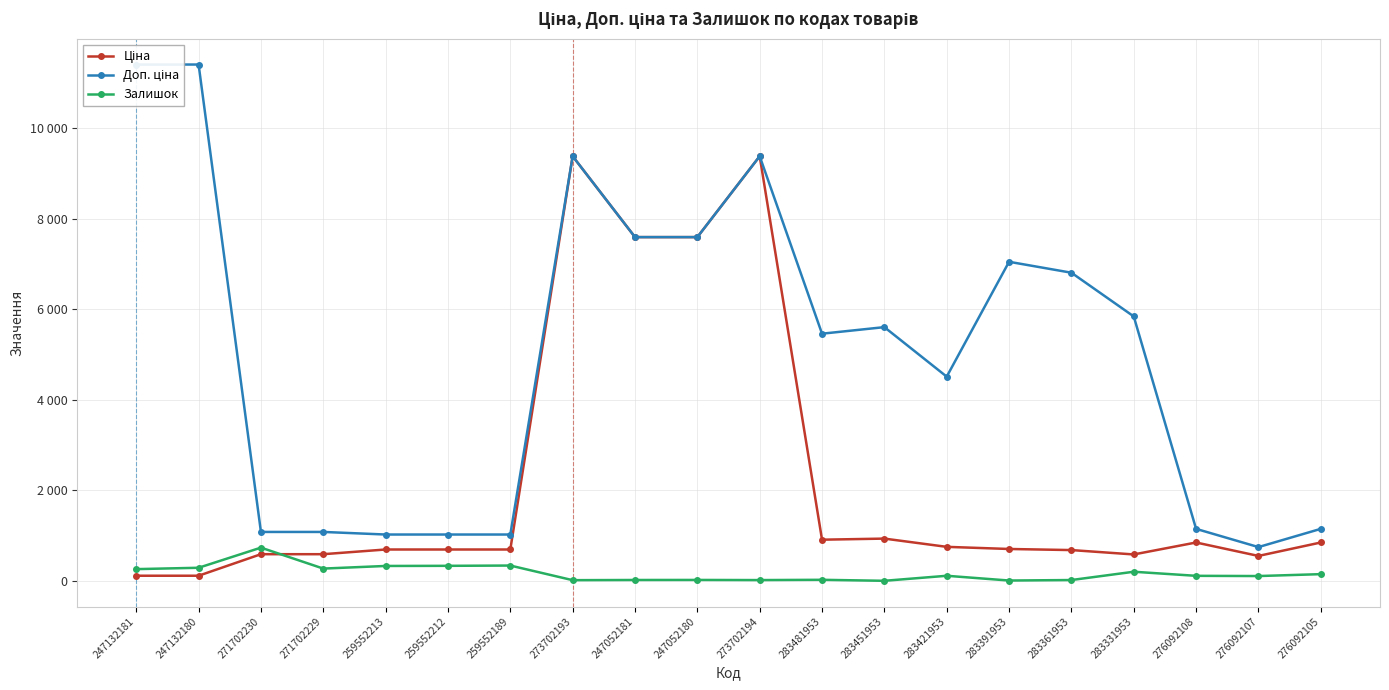

What is the spread (max minus min) of values at 283361953?

6790.8